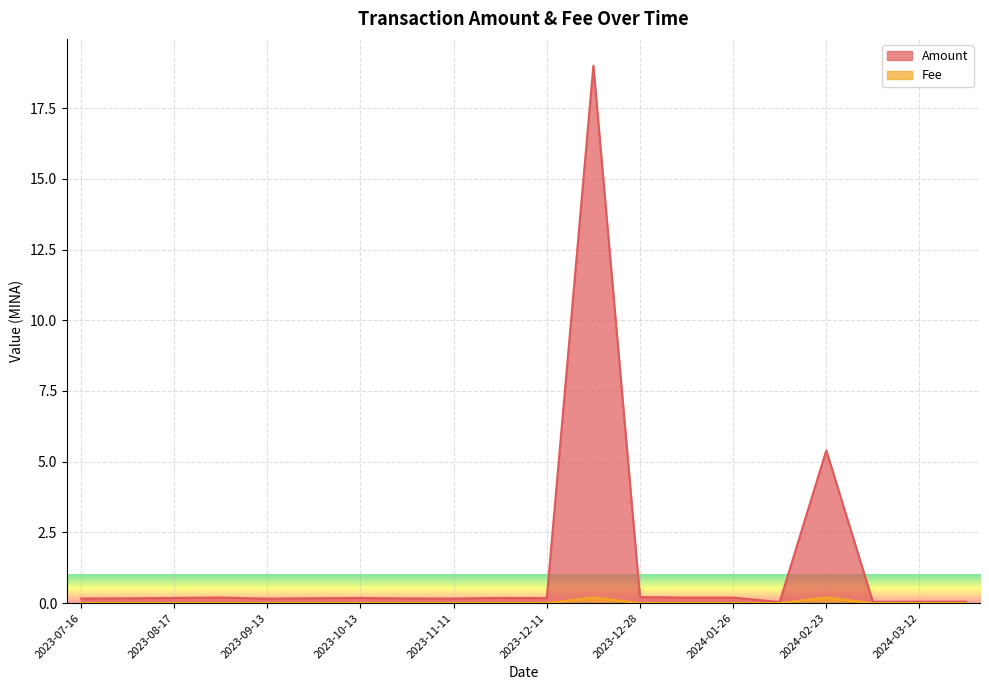

What is the spread (max minus min) of values at 2024-01-11?

0.2